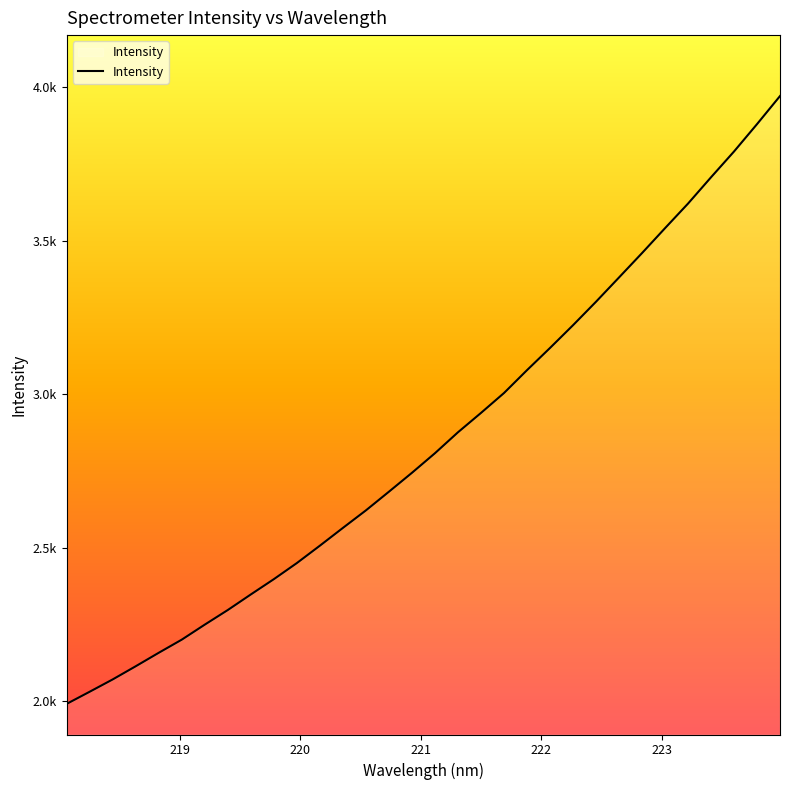

Does the chart display data point markers on the line(s)?

No